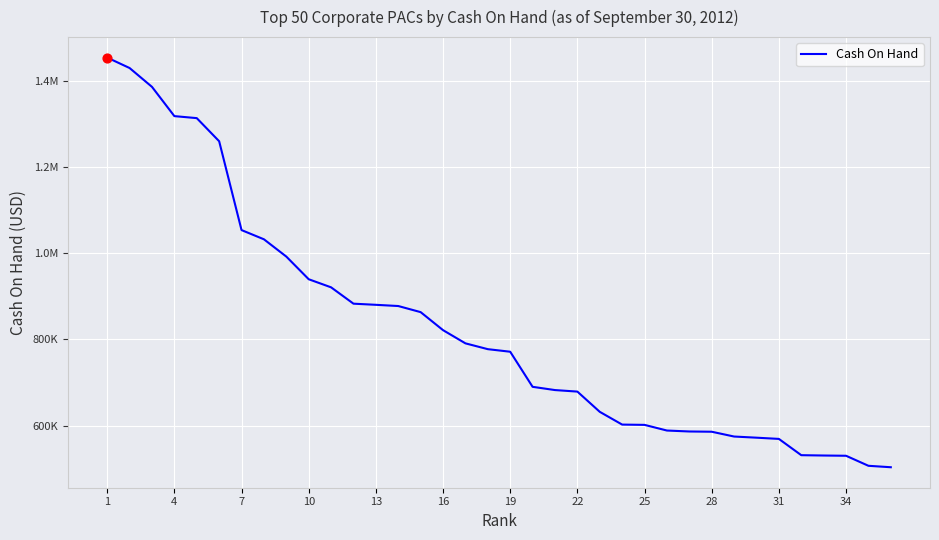

Does the chart have visible grid lines?

Yes